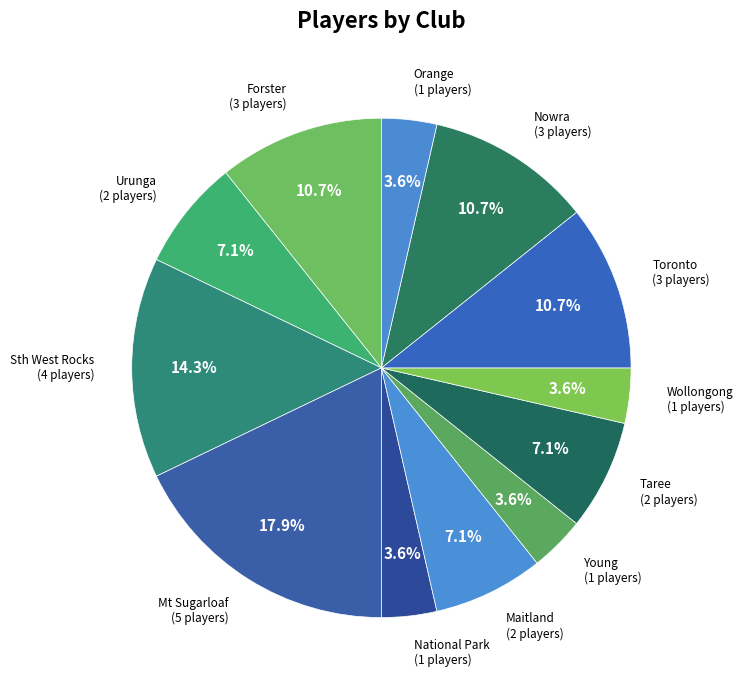

To the nearest percent, what portion does Nowra represent?

11%